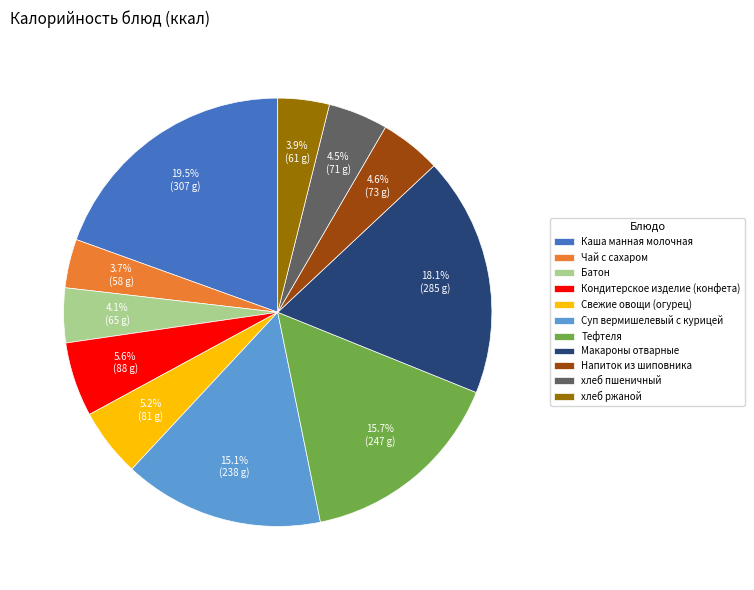

True or false: Макароны отварные accounts for 13% of the total.

False